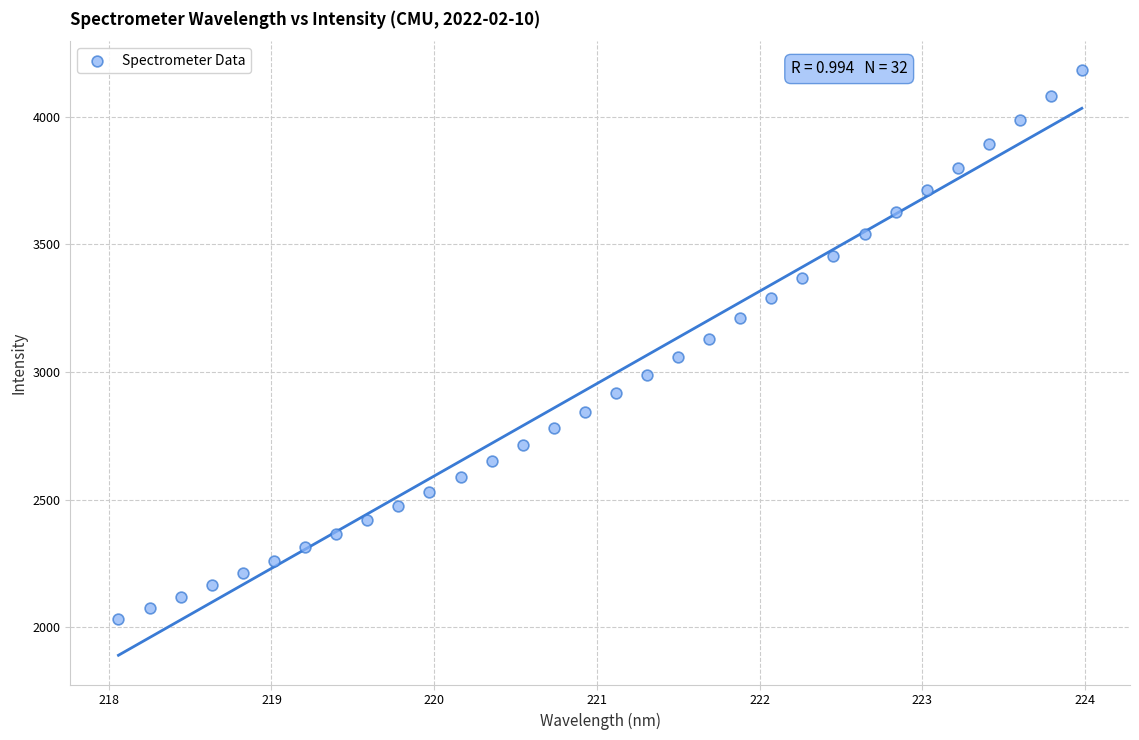

What is the range of Y values (max minus min)?

2148.2